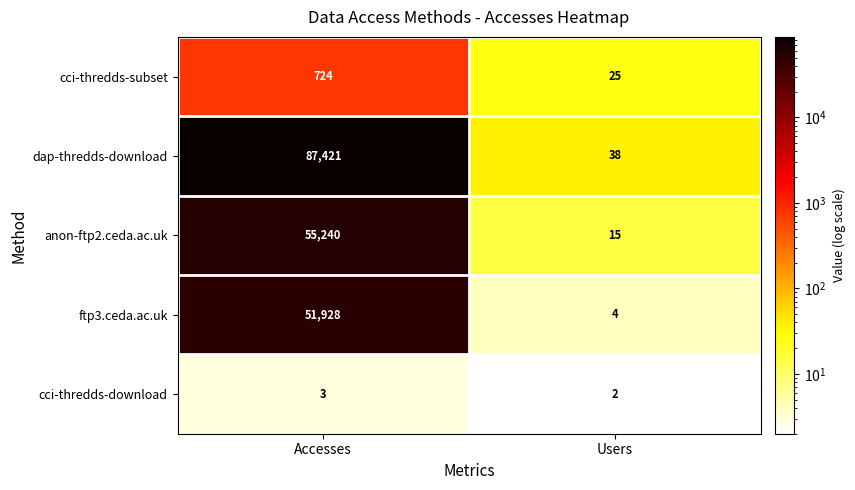

Which category has the highest value in the ftp3.ceda.ac.uk series?

Accesses